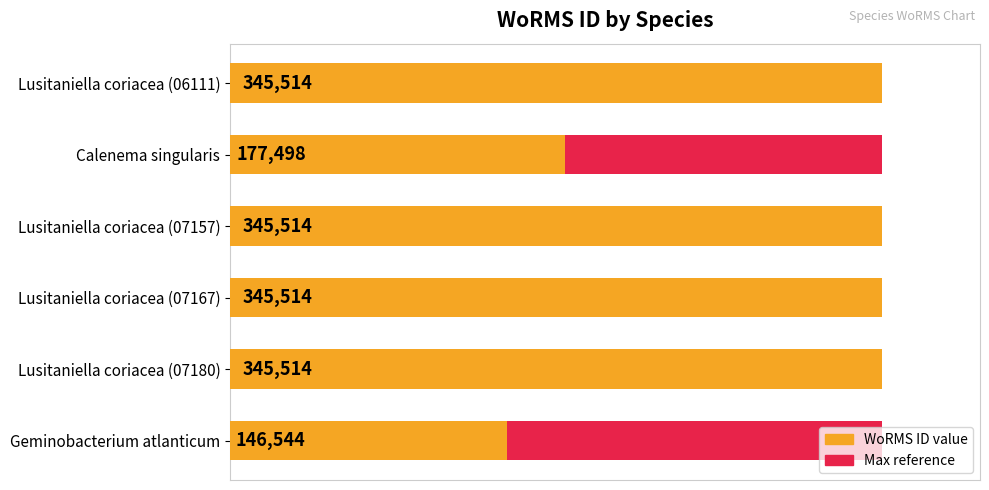

Is the value of WoRMS ID (max ref) at 250000 greater than the value of WoRMS ID at 200000?

No